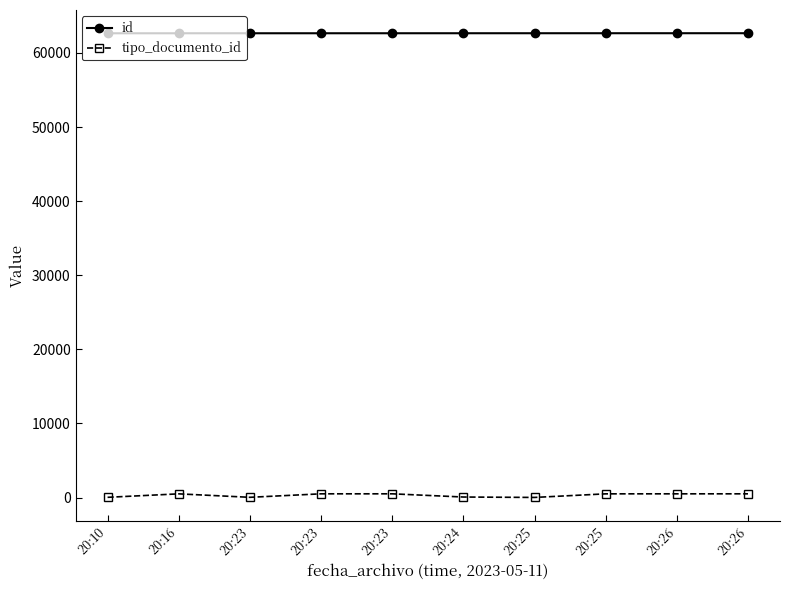

True or false: id and tipo_documento_id cross at least once.

False